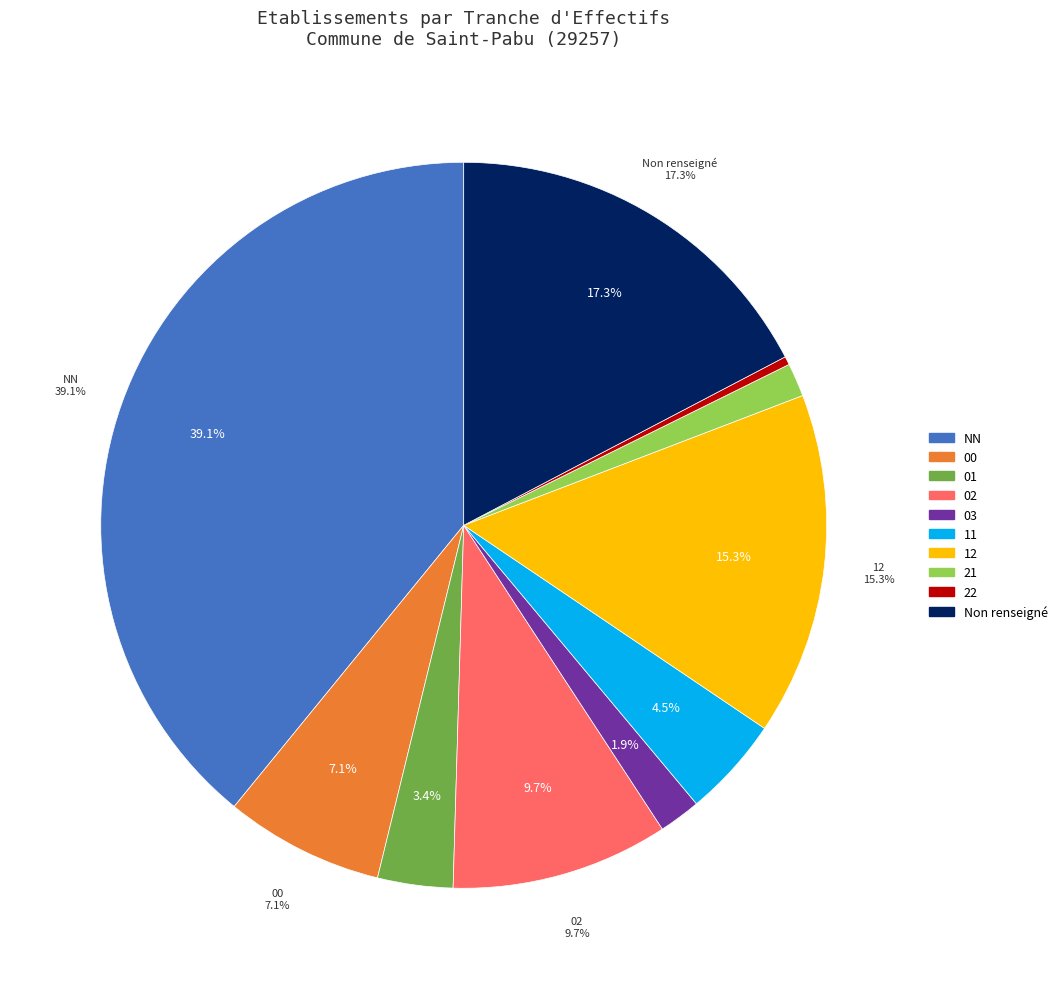

Is the sum of 32 and 21 greater than half?

No